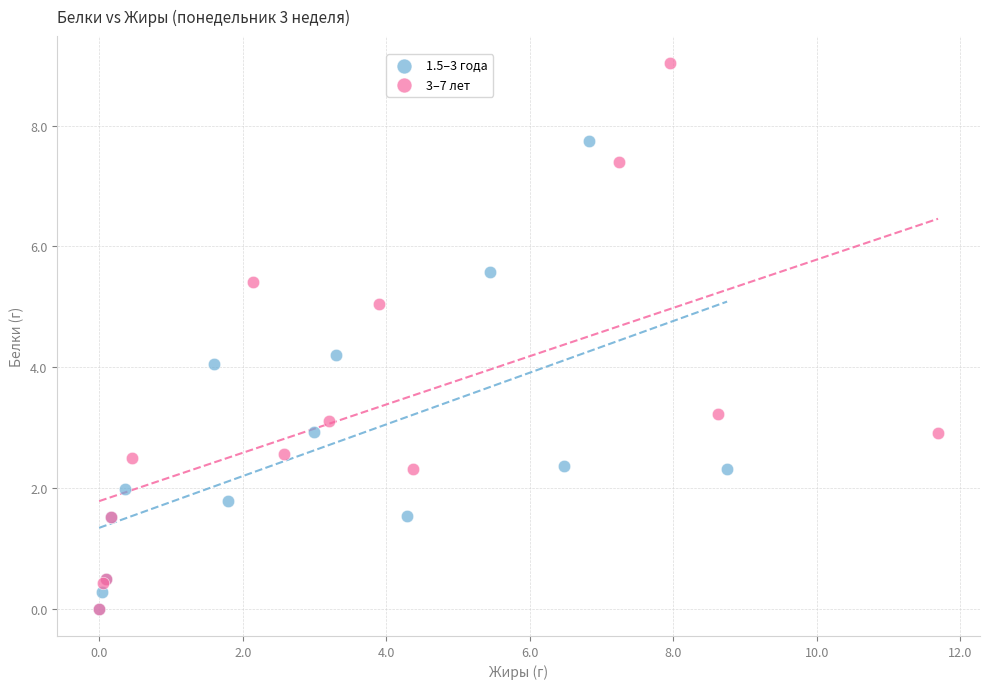

Which series has the largest Y range (max minus min)?

3–7 лет